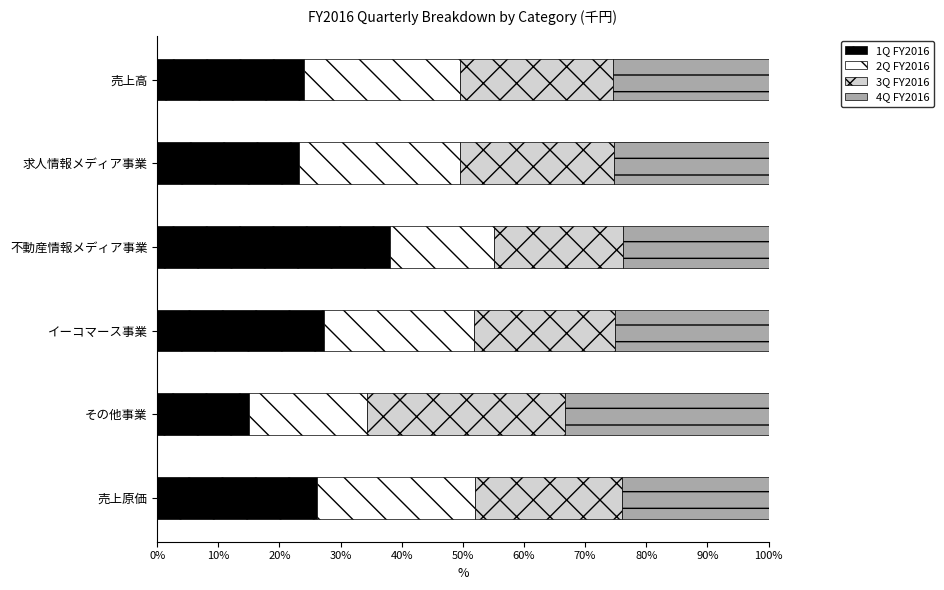

How many values in the 1Q FY2016 series exceed 26?

3